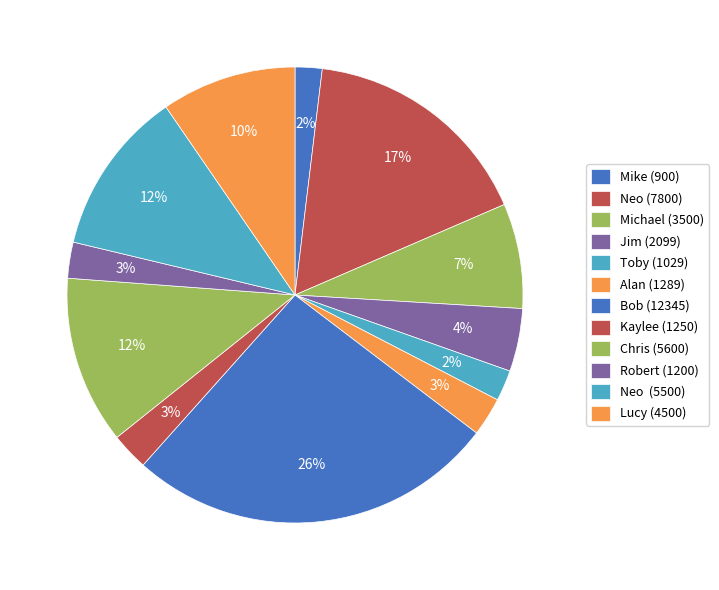

Rank the categories by value from highest to lowest.

Bob, Neo, Chris, Neo , Lucy, Michael, Jim, Alan, Kaylee, Robert, Toby, Mike